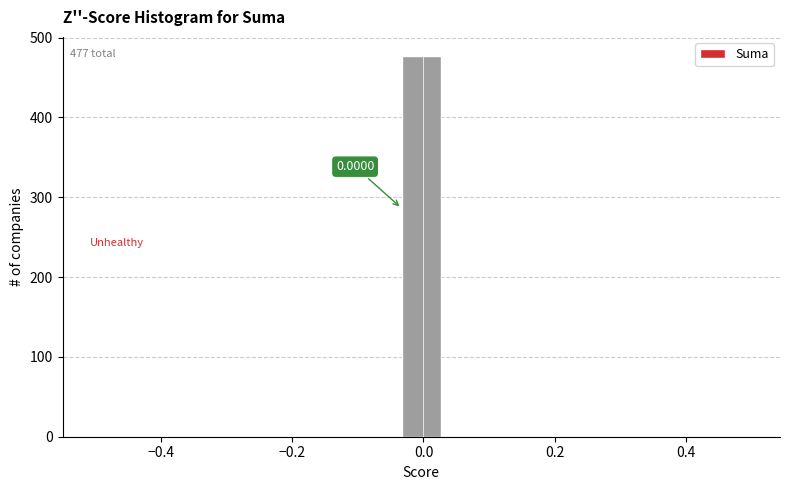

Around what value on the x-axis is the tallest bar? Give the approximate position of its centre, as read against the axis.

0.00